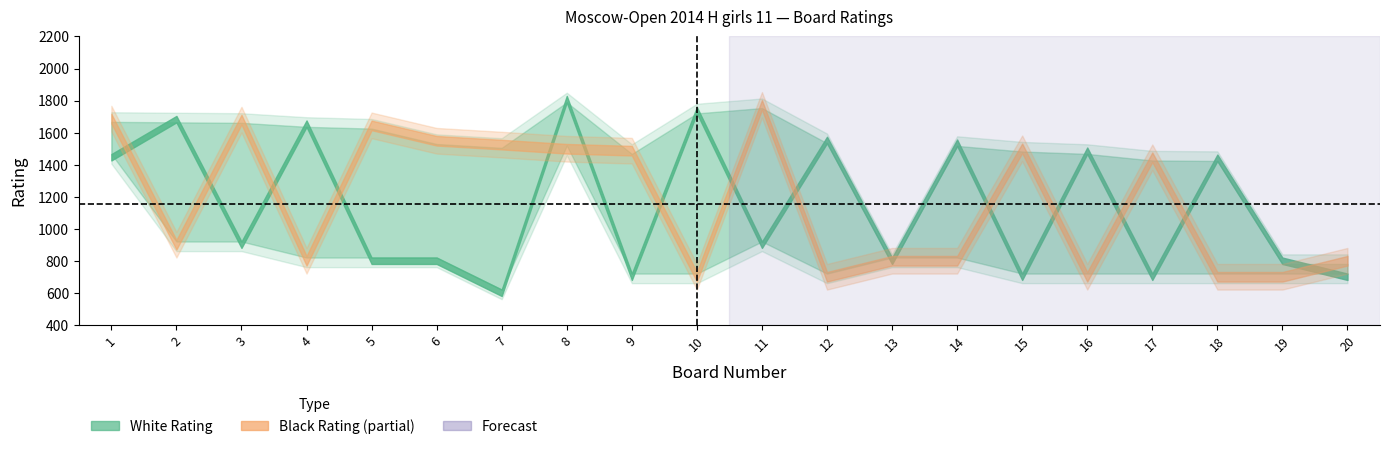

At which category is the sum across all series the highest?

8